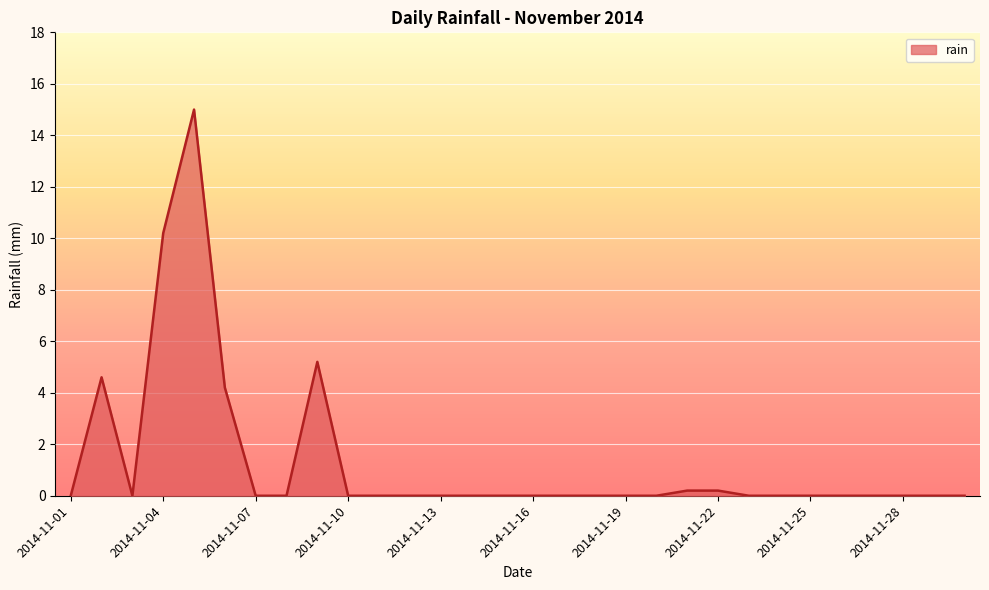

Reading left to right, transcribe all the data shown in this chart.

0.0	4.6	0.0	10.2	15.0	4.2	0.0	0.0	5.2	0.0	0.0	0.0	0.0	0.0	0.0	0.0	0.0	0.0	0.0	0.0	0.2	0.2	0.0	0.0	0.0	0.0	0.0	0.0	0.0	0.0